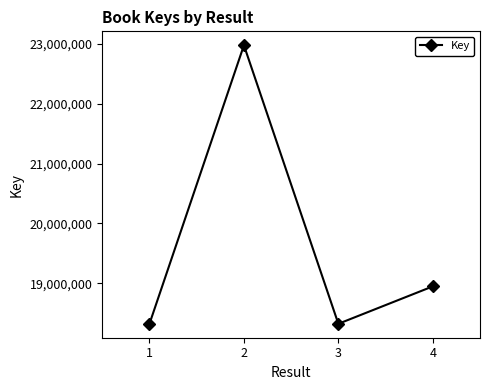

How many categories are shown in the chart?

4